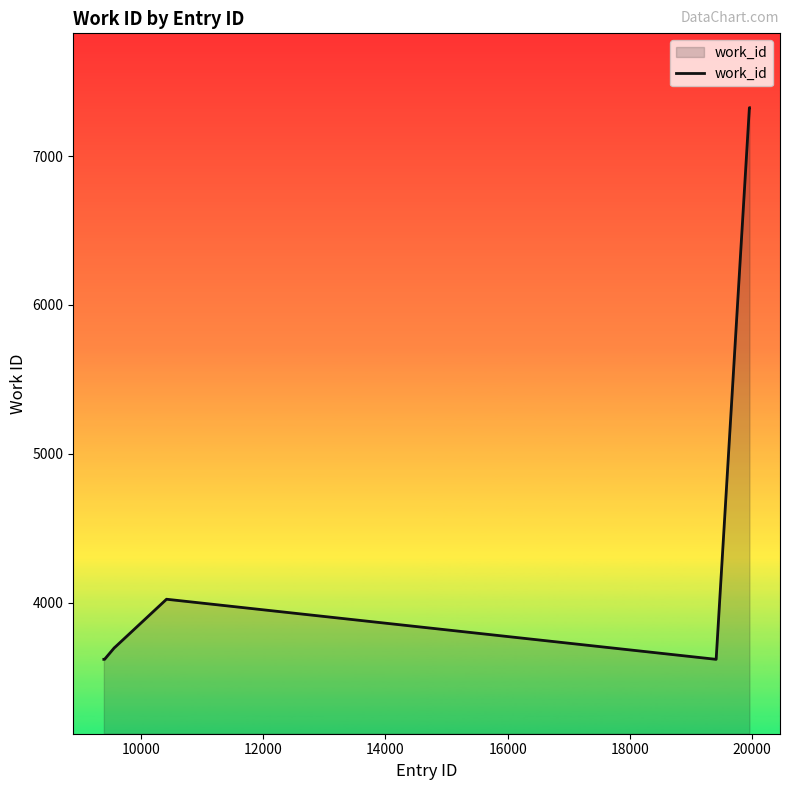

Count the number of data series in this chart.

1